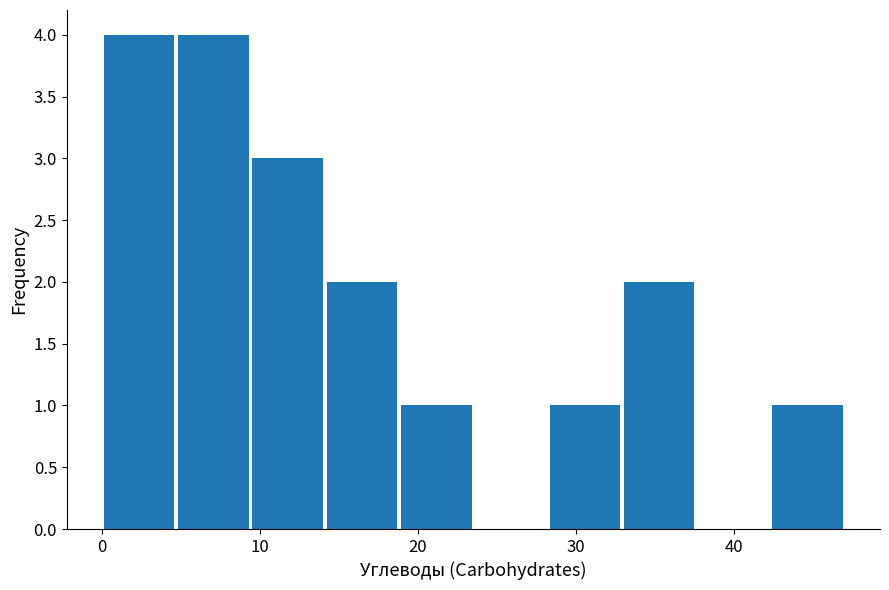

What is the height of the bar covering 32.9 to 37.6 on the x-axis? Neither the bar edges nor the heights are printed on the chart, so give them approximately, as read against the axes.

2